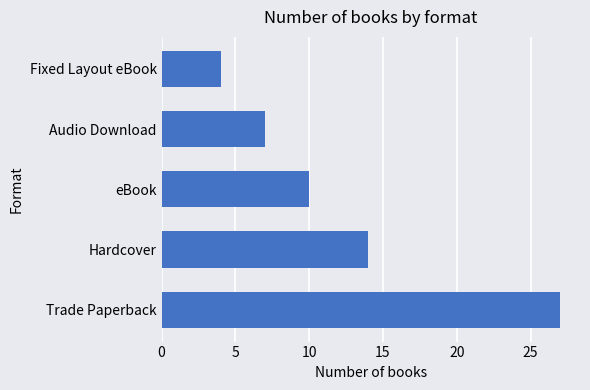

Reading top to bottom, extract all data points from this chart.

Fixed Layout eBook=4	Audio Download=7	eBook=10	Hardcover=14	Trade Paperback=27